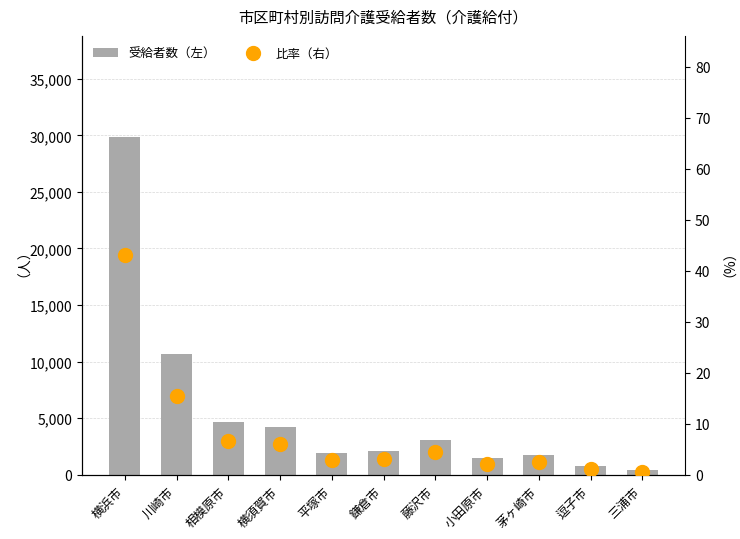

What is the difference between the maximum and second lowest values in the 受給者数（左） series?

29071.0